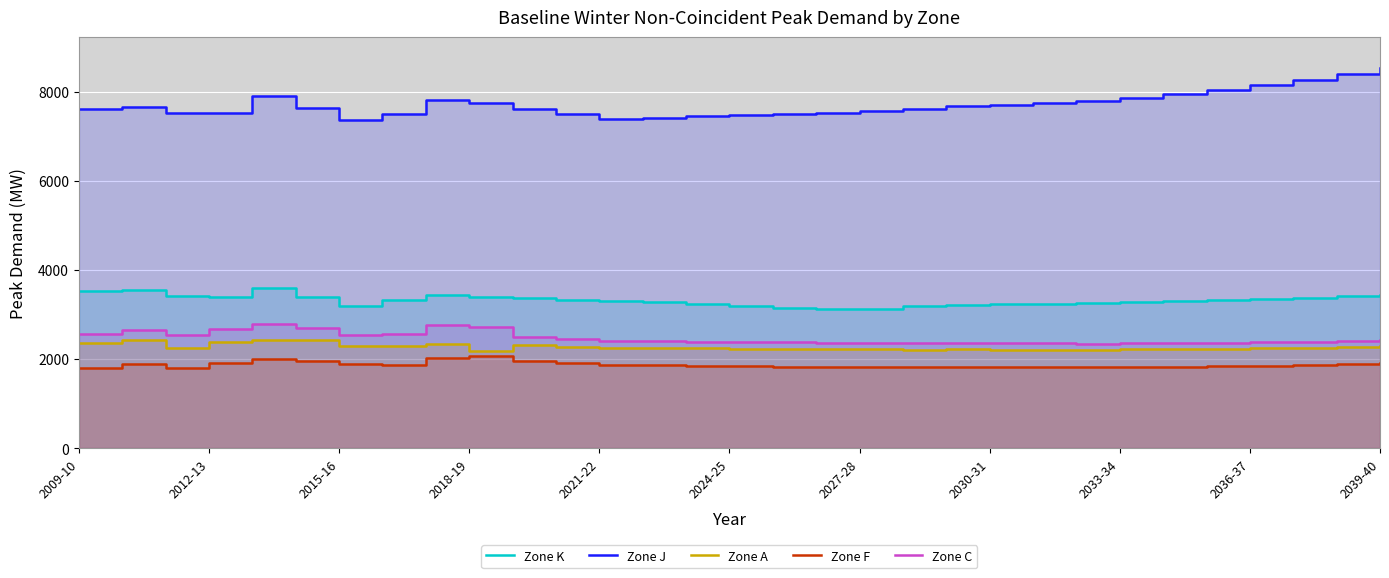

What is the difference between the maximum and minimum values in the Zone J series?

1183